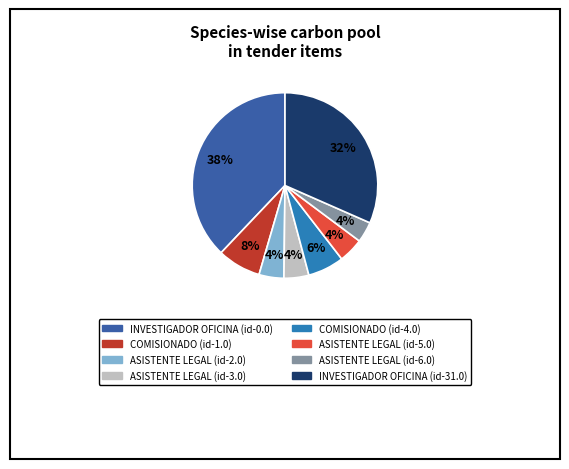

To the nearest percent, what is the average slice percentage?

12%